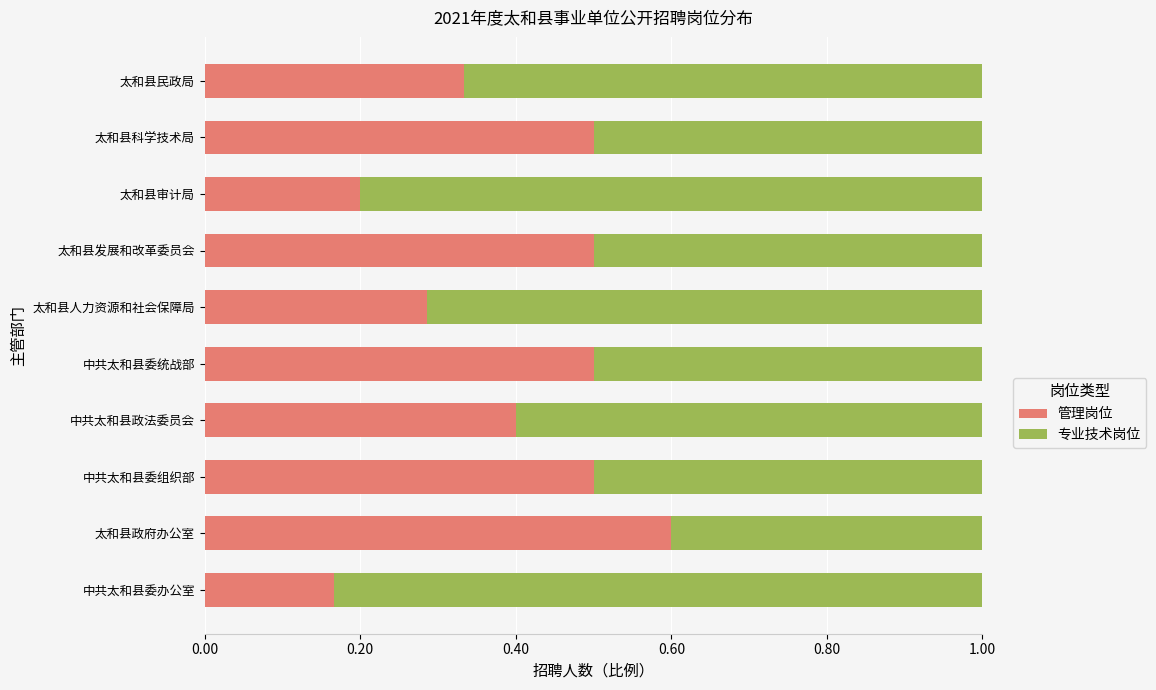

Is it true that 管理岗位 equals 0.2 at 太和县政府办公室?

False